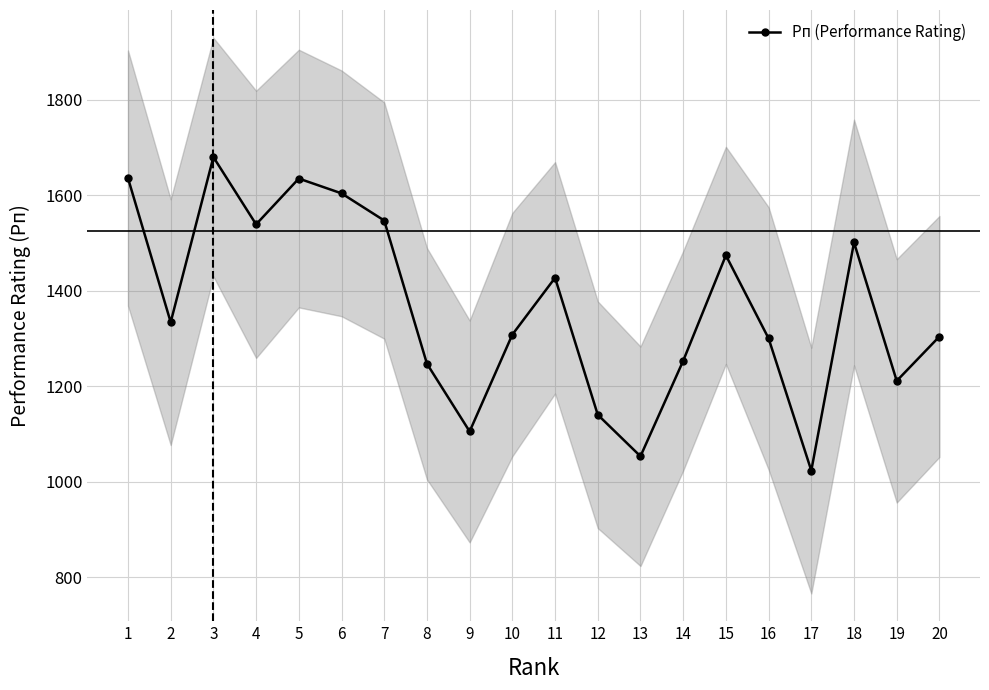

Reading right to left, transcribe all the data shown in this chart.

20=1304	19=1211	18=1501	17=1023	16=1300	15=1474	14=1253	13=1053	12=1140	11=1427	10=1308	9=1105	8=1247	7=1547	6=1604	5=1635	4=1539	3=1680	2=1334	1=1636